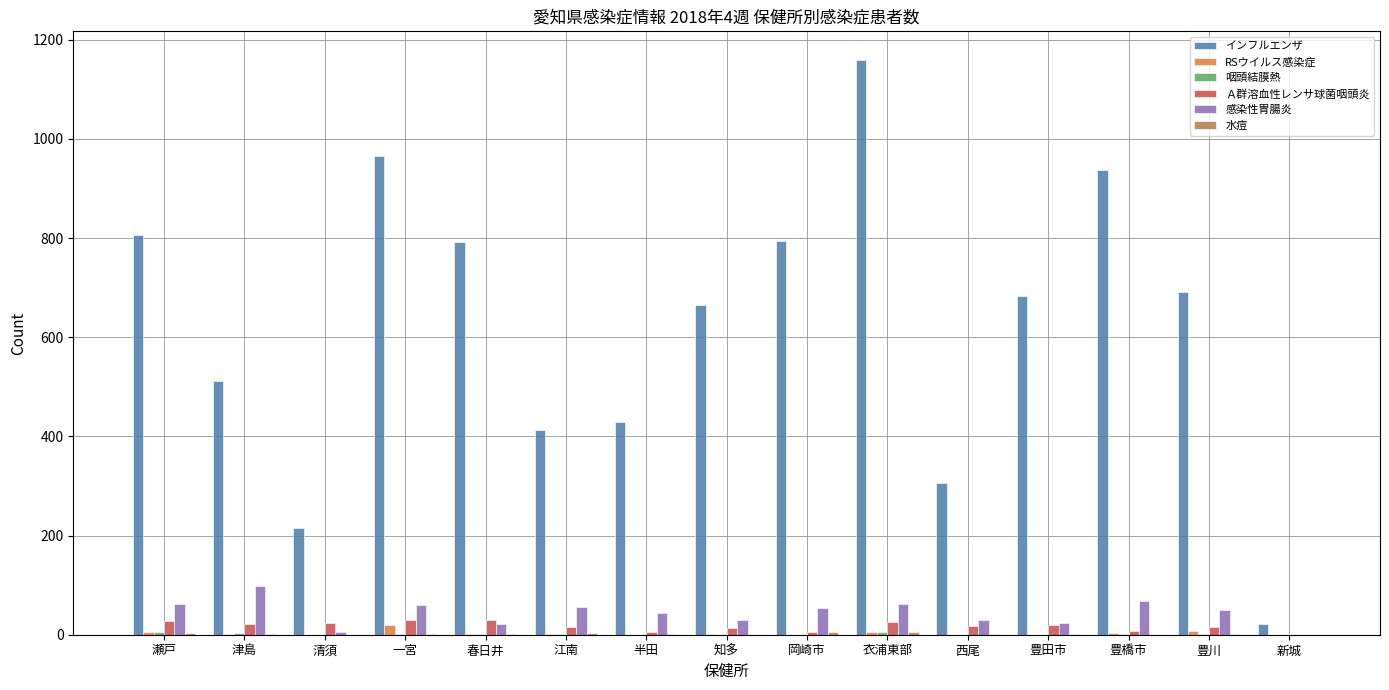

The value of インフルエンザ at 一宮 is 965. True or false?

True